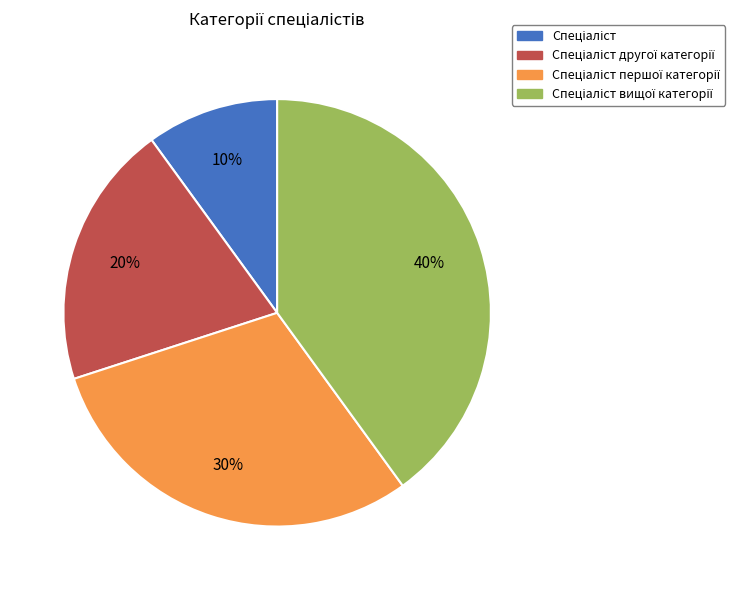

To the nearest percent, what is the difference between the largest and smallest slice percentages?

30%